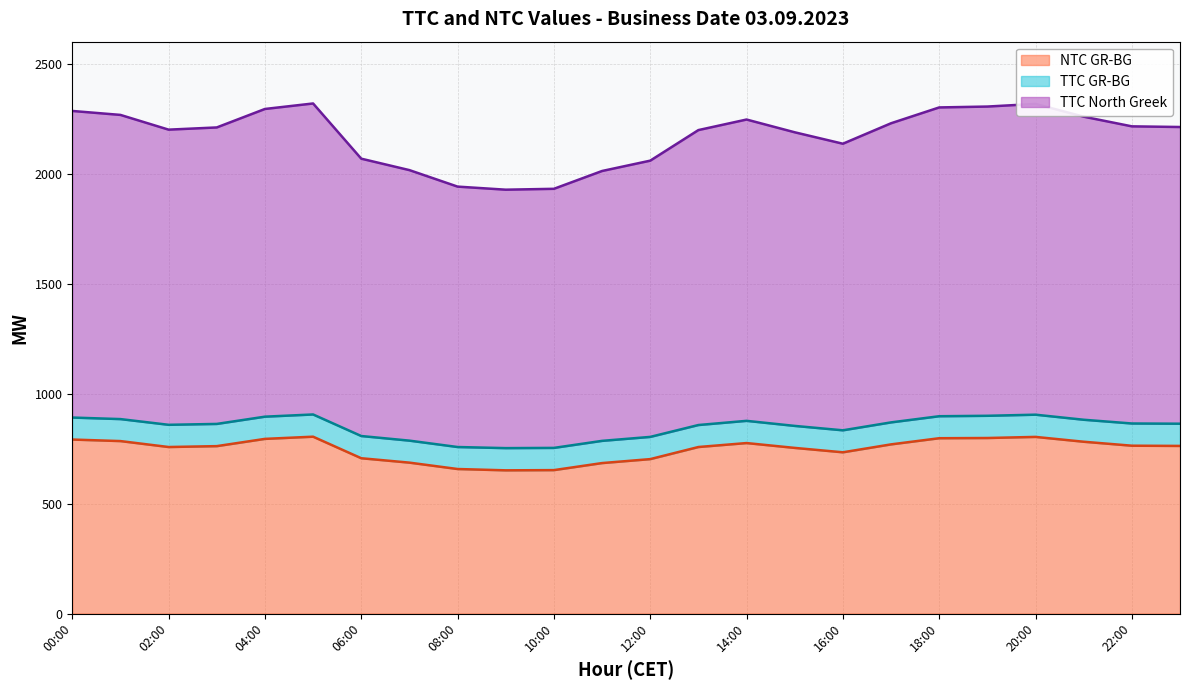

What is the label of the 1st point from the left?

00:00